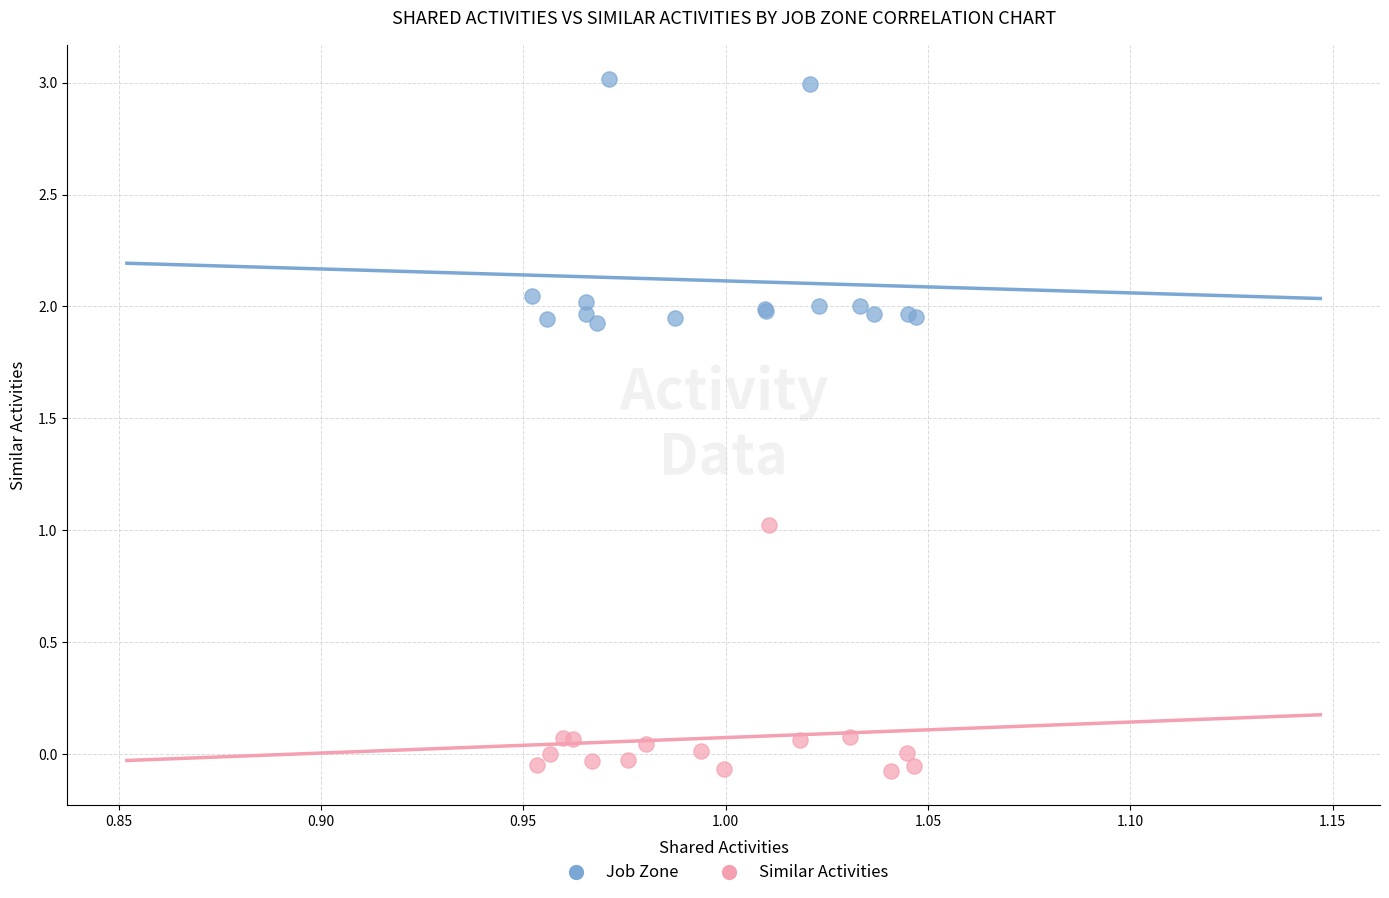

What are all the series names shown in the legend?

Job Zone, Similar Activities